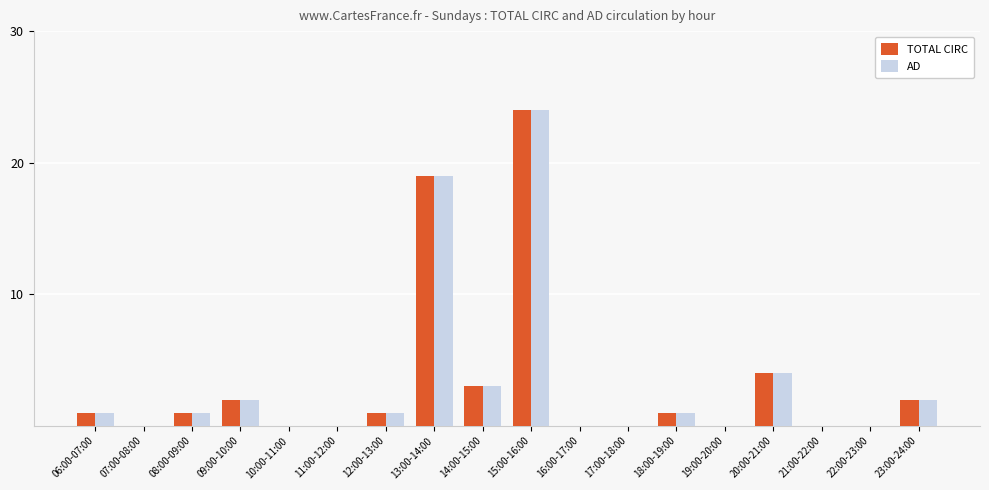

At which label is TOTAL CIRC closest to 12?

13:00-14:00